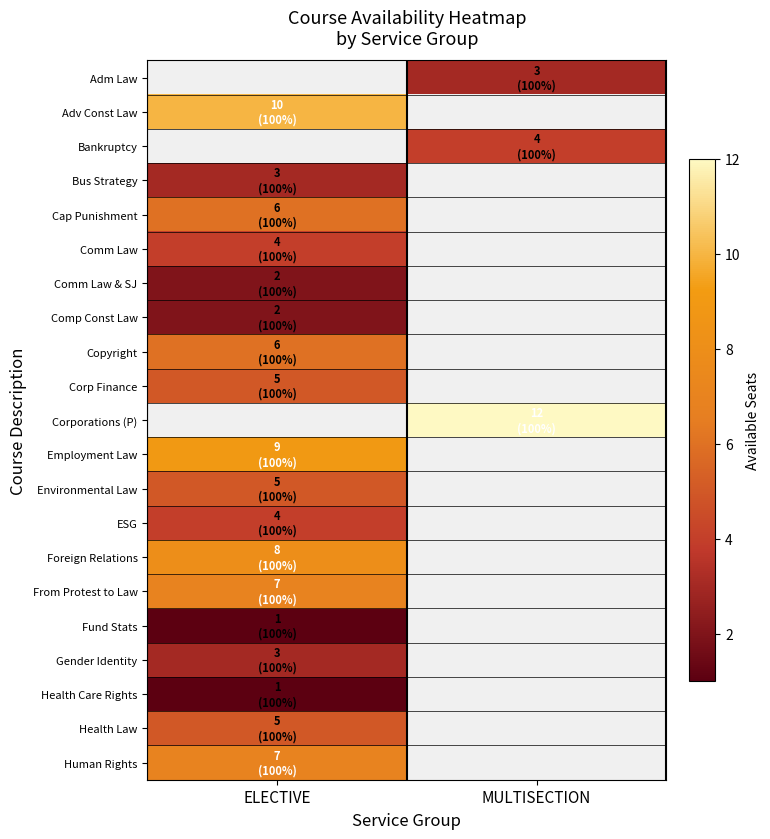

How many distinct data groups are displayed?

21